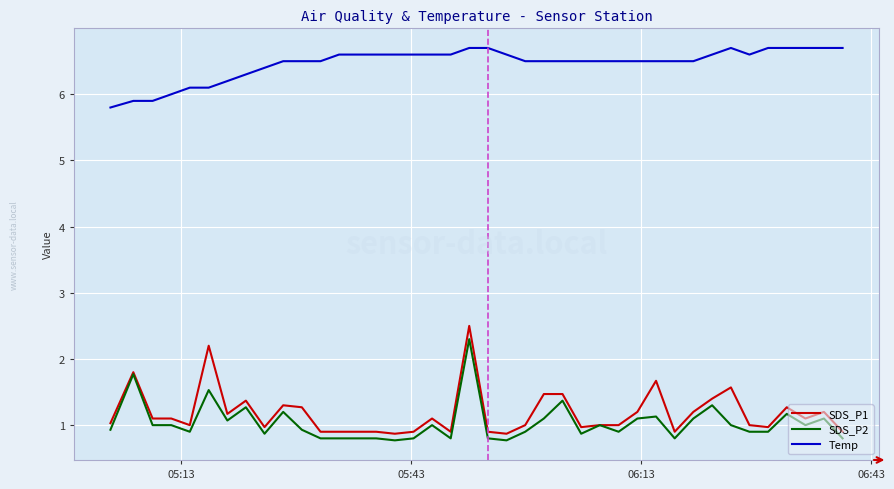

Which series has the largest total across all categories?

Temp